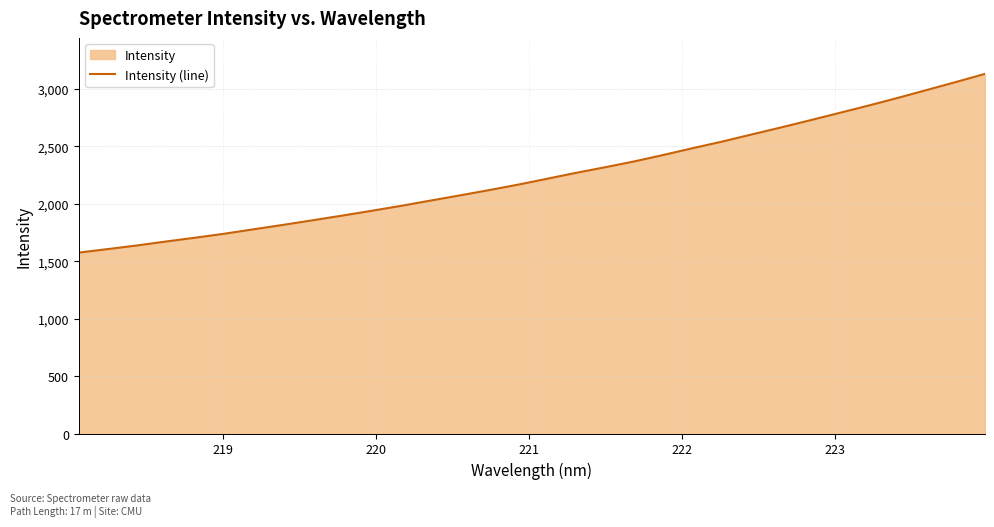

Reading left to right, transcribe all the data shown in this chart.

1574.8	1605.4	1637.0	1671.8	1705.0	1739.8	1778.5	1816.6	1856.3	1896.5	1938.0	1980.8	2026.2	2071.2	2117.3	2165.2	2216.8	2268.8	2317.7	2368.8	2425.2	2484.0	2540.8	2602.1	2663.0	2725.6	2789.5	2853.6	2920.4	2989.5	3059.1	3130.4